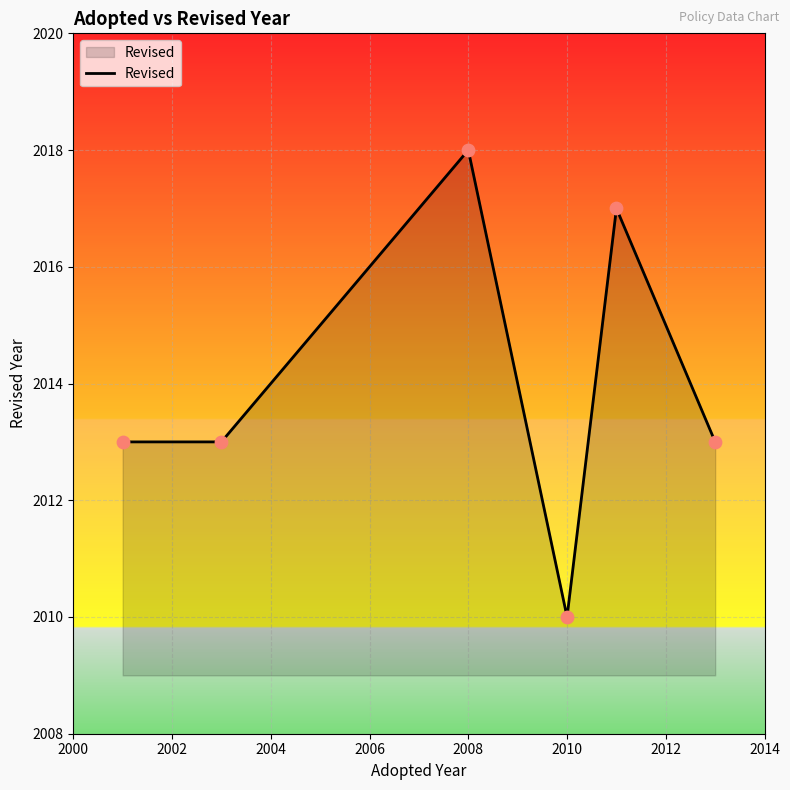

What is the greatest value displayed?

2018